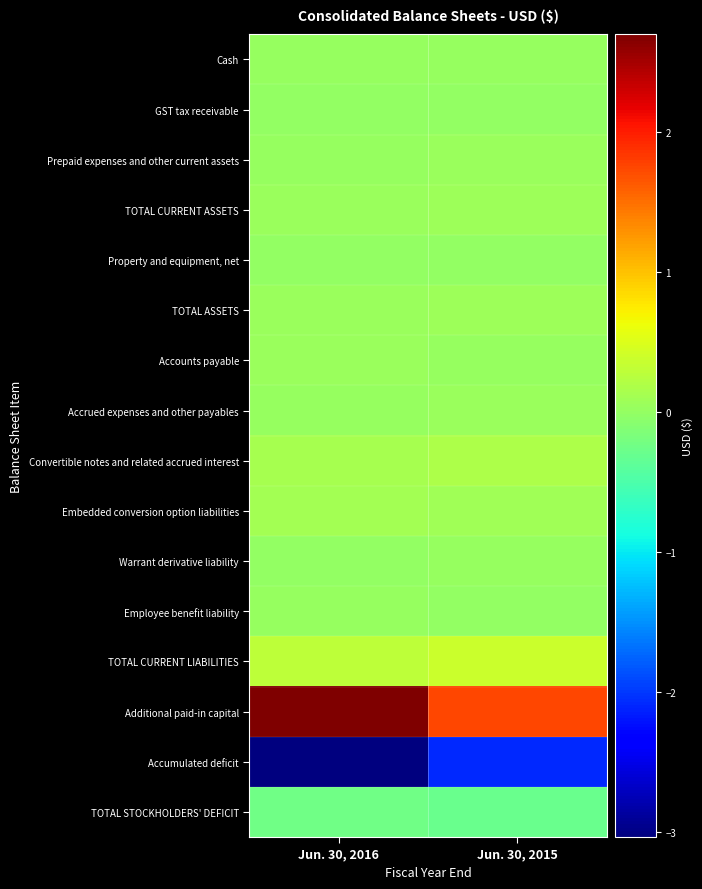

Between Jun. 30, 2016 and Jun. 30, 2015, which series saw the biggest shift?

Additional paid-in capital